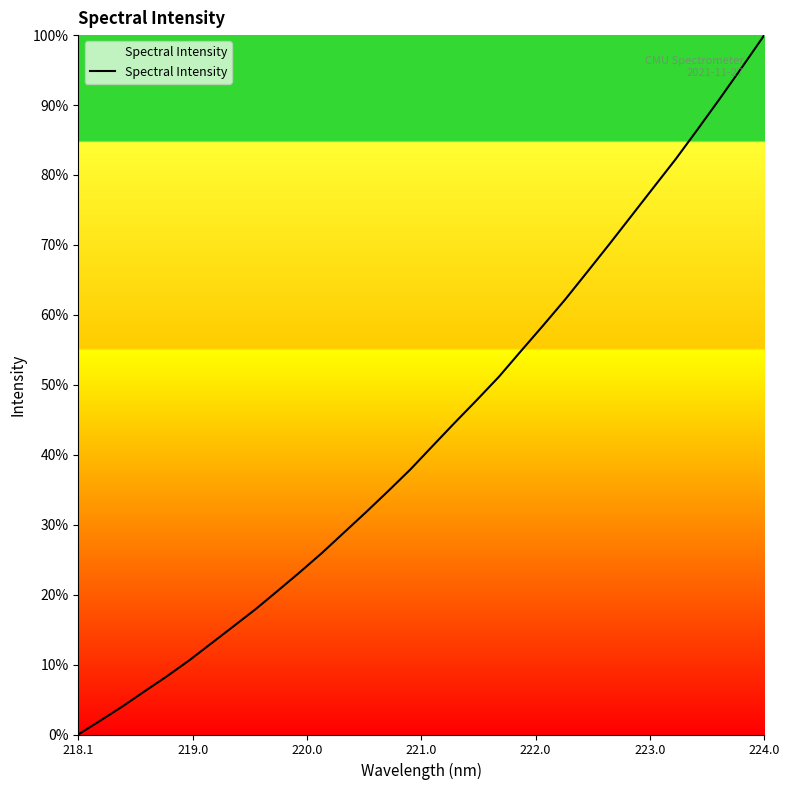

What is the difference between the maximum and minimum values?

100.0